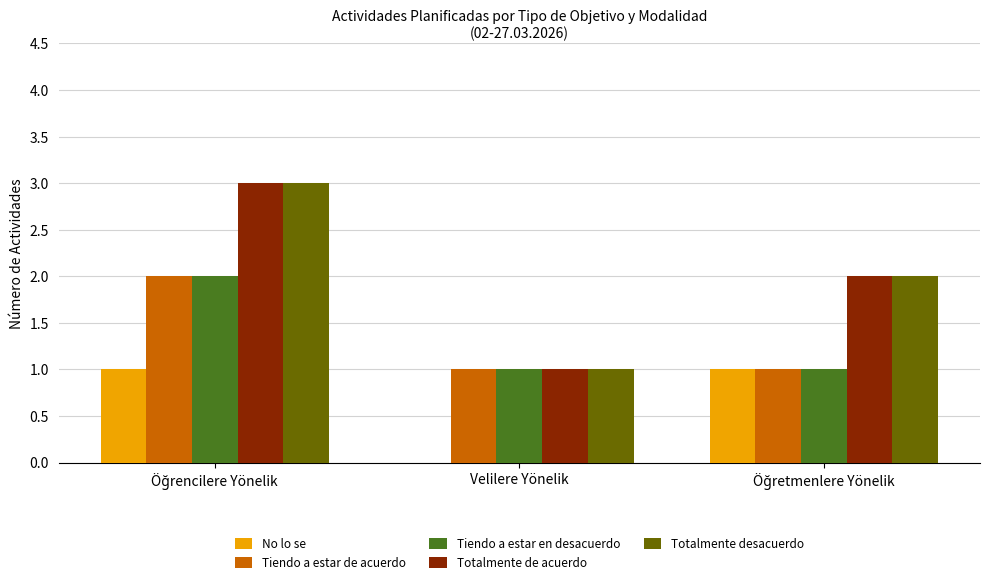

The Tiendo a estar en desacuerdo series shows 1 at Velilere Yönelik. True or false?

True